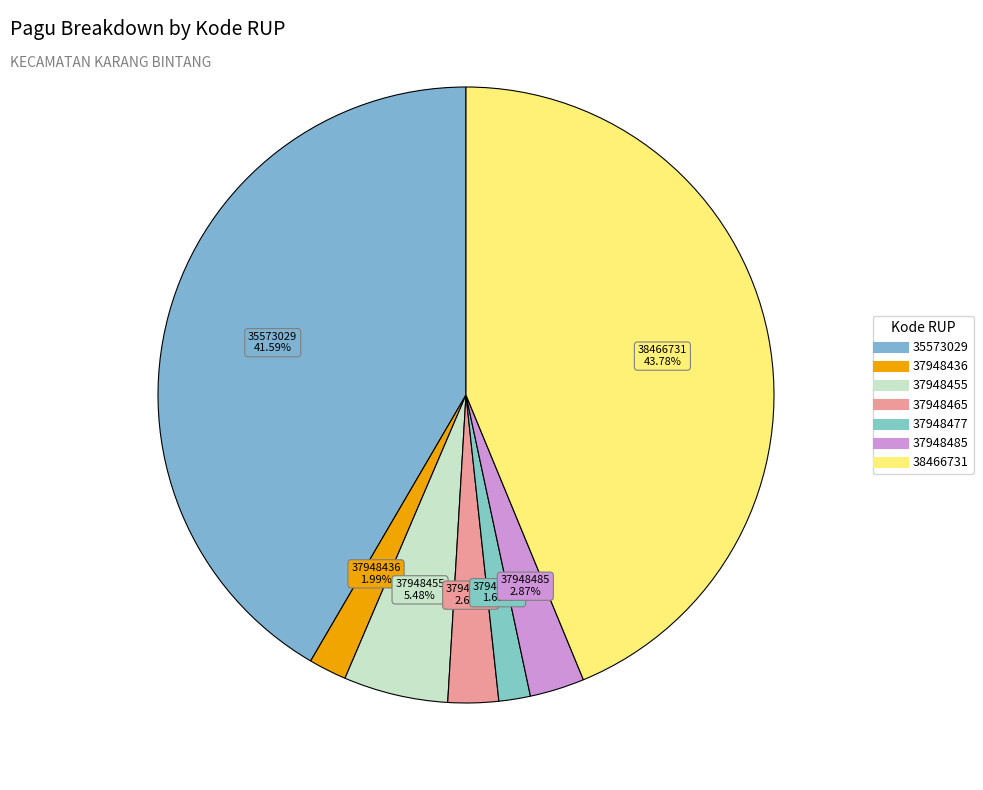

Count the number of slices in the pie.

7